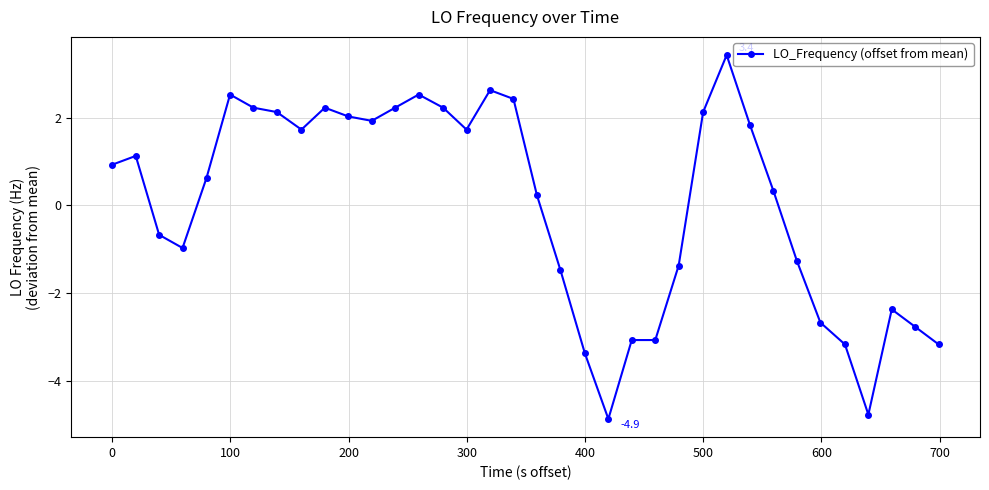

What is the value of the 24th point from the left?

-3.1